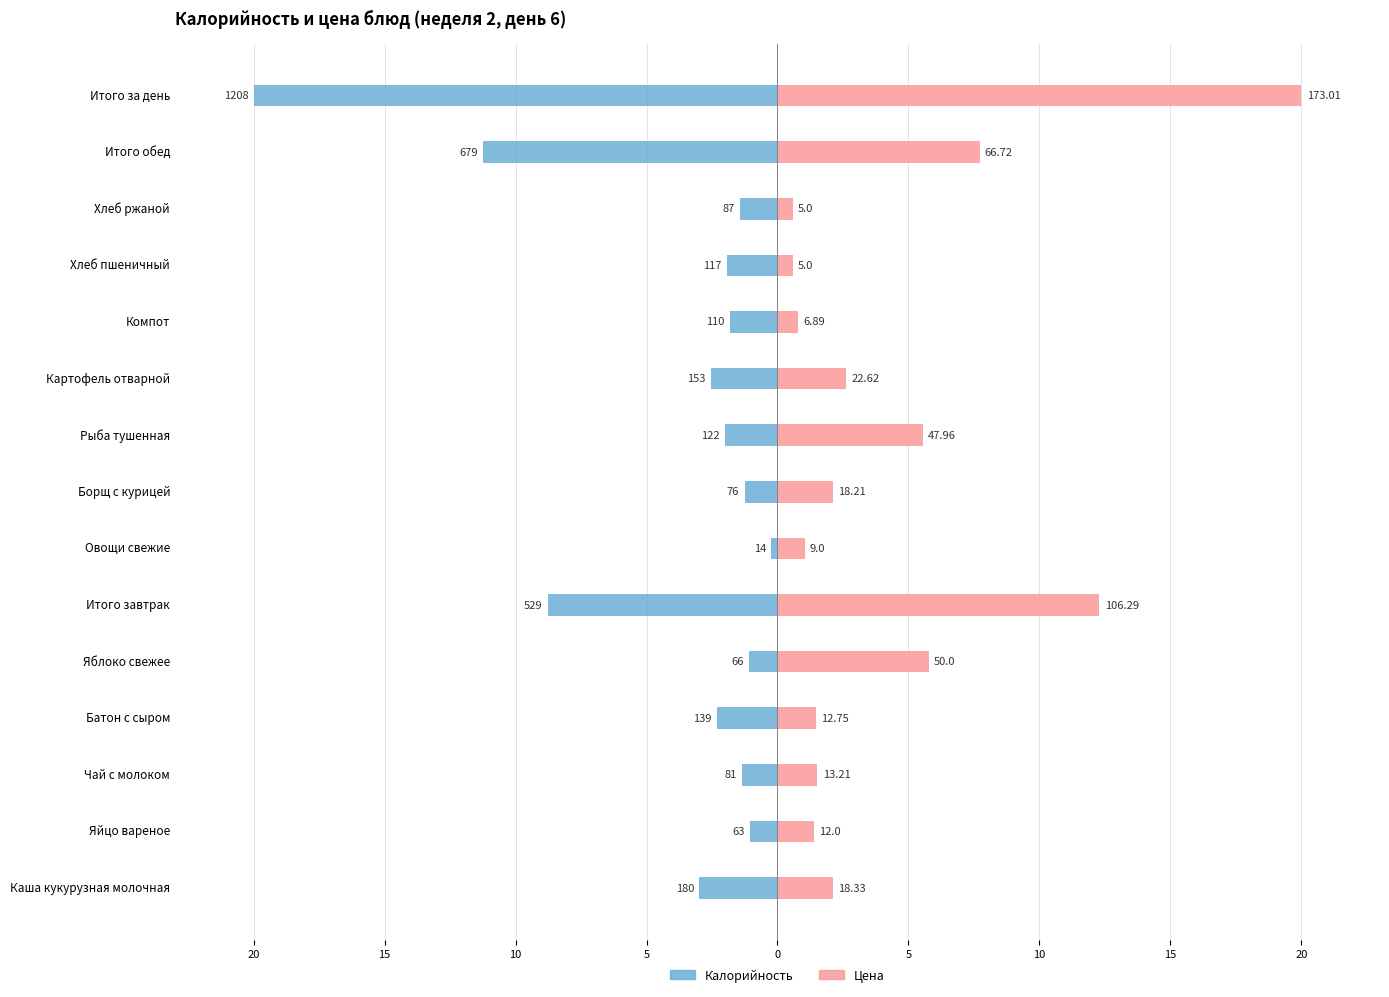

What is the value of the Калорийность bar at the 14th from the left?

-11.2